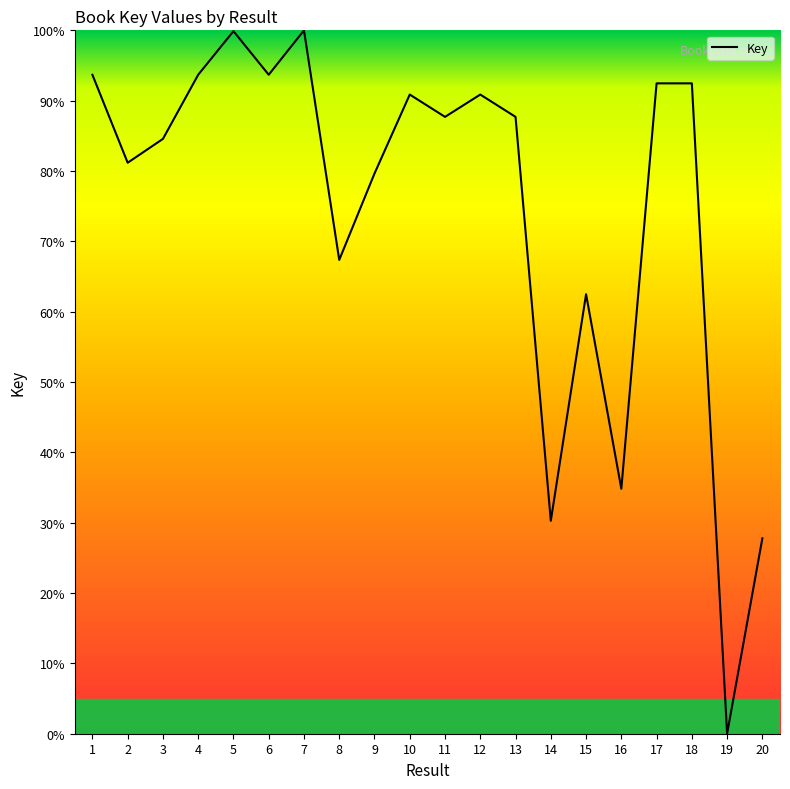

What is the greatest value displayed?

100.0